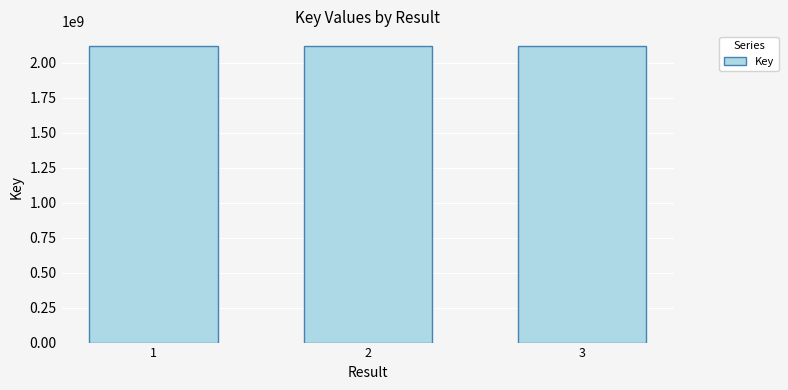

The chart shows a value of 2806405148 at 2. True or false?

False